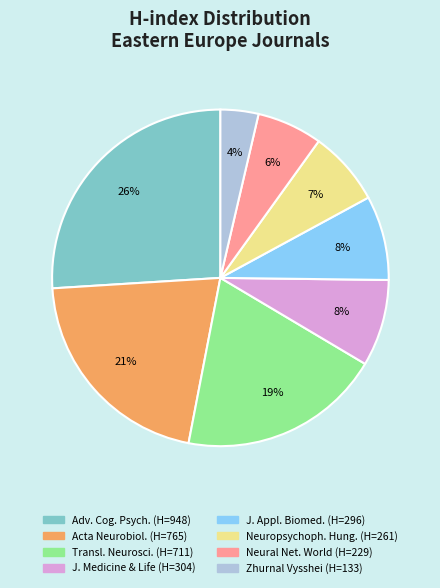

To the nearest percent, what is the difference between the largest and smallest slice percentages?

22%